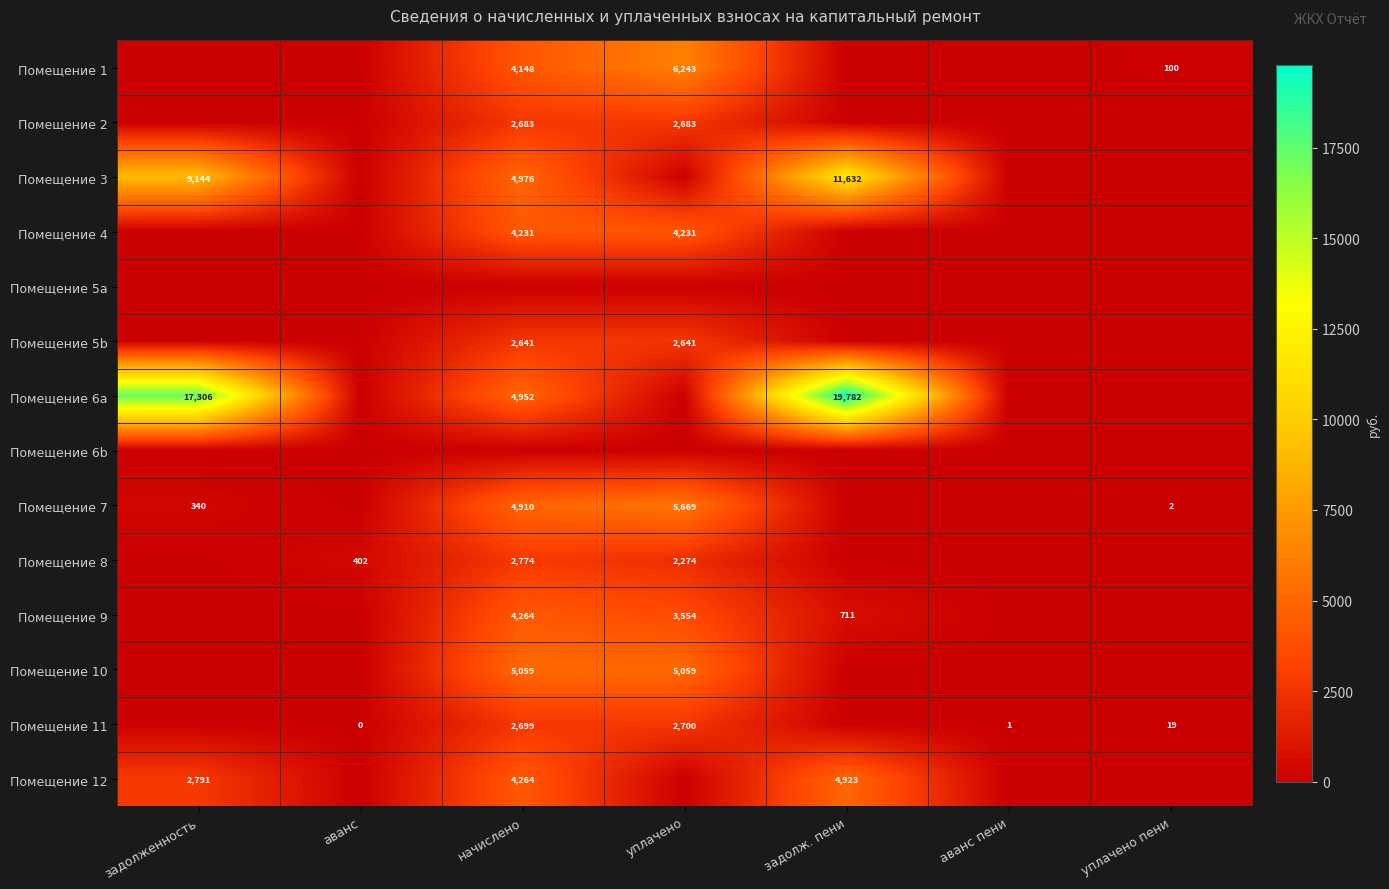

What is the spread (max minus min) of values at аванс пени?

0.6